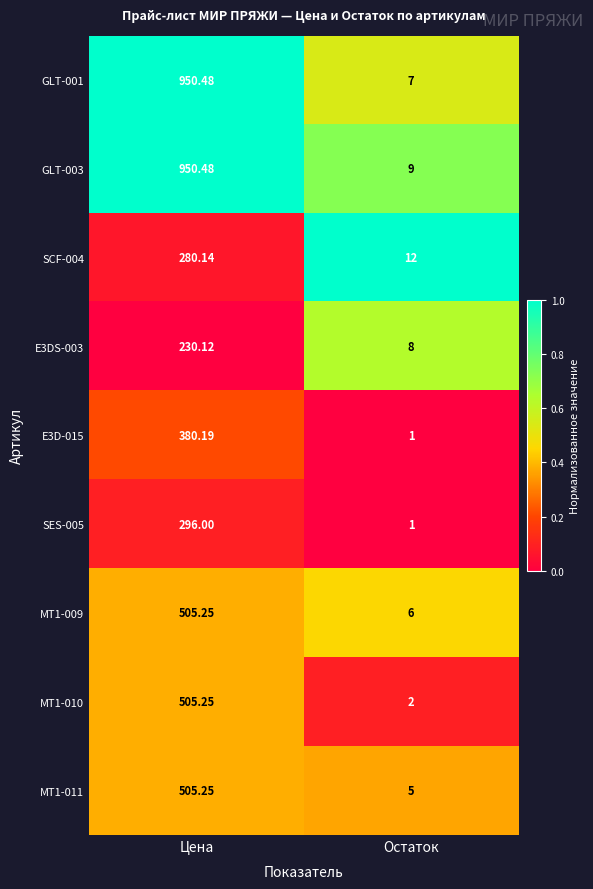

Which label corresponds to the smallest value in the chart?

Остаток